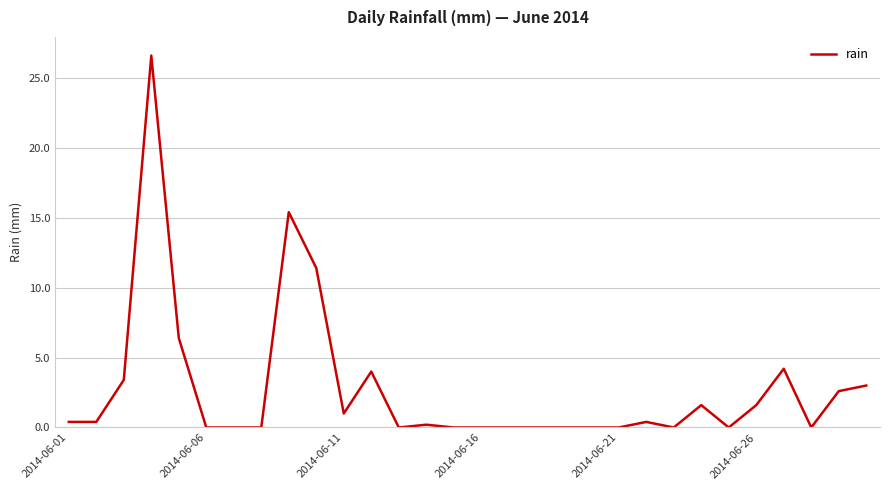

What is the difference between the maximum and second lowest values?

26.6